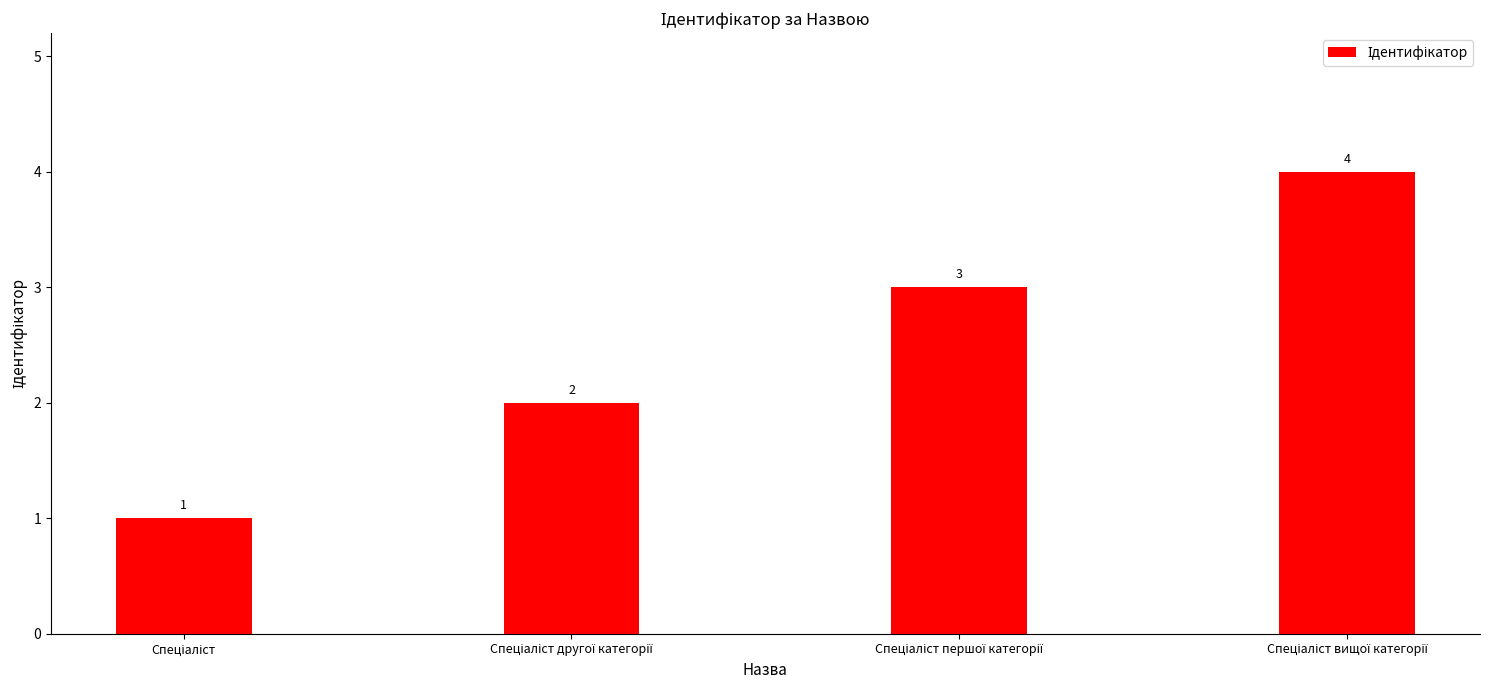

What is the value of the 2nd bar from the left?

2